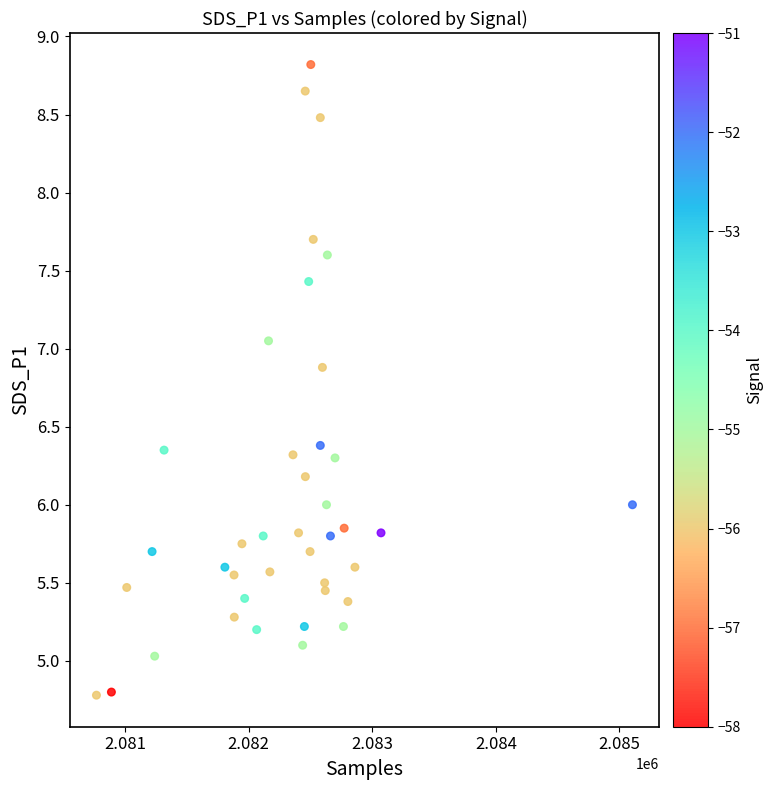

What is the range of X values (max minus min)?

4336.0